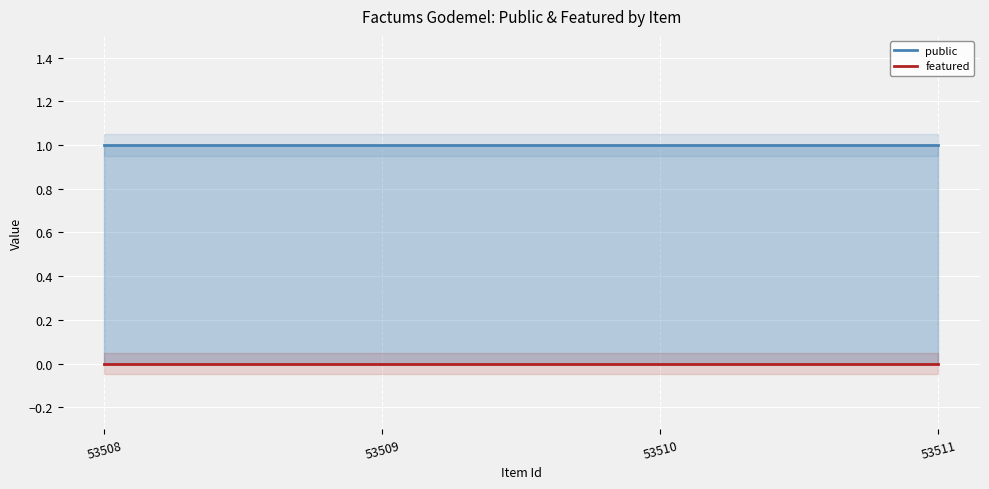

Where is public nearest to the value 1?

53508